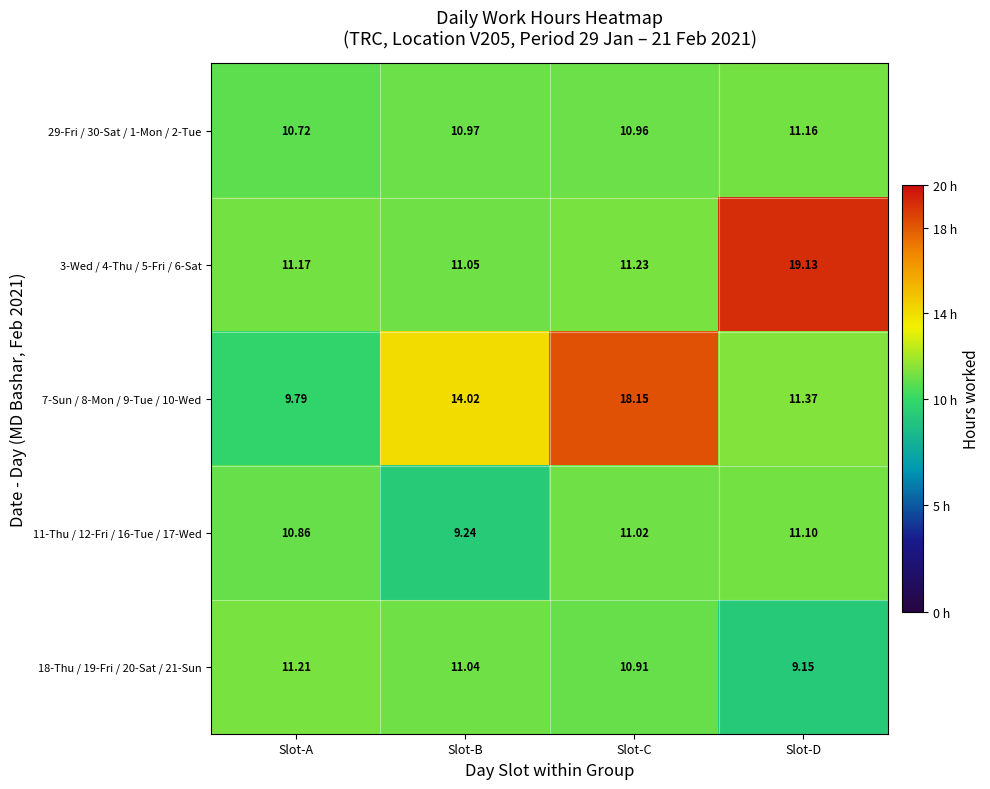

At which label does 18-Thu / 19-Fri / 20-Sat / 21-Sun reach its peak?

Slot-A